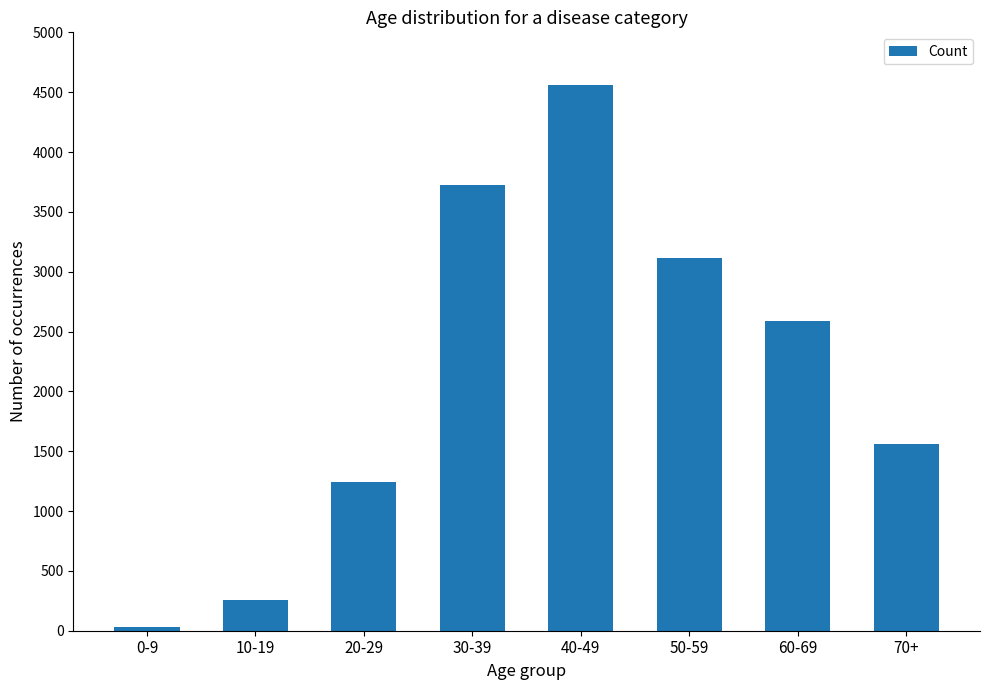

What is the change in value from 20-29 to 40-49?

+3317